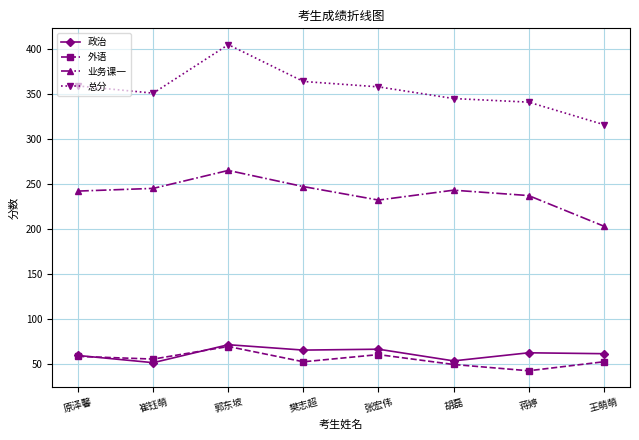

Which series changed the most between 蒋婷 and 王萌萌?

业务课一